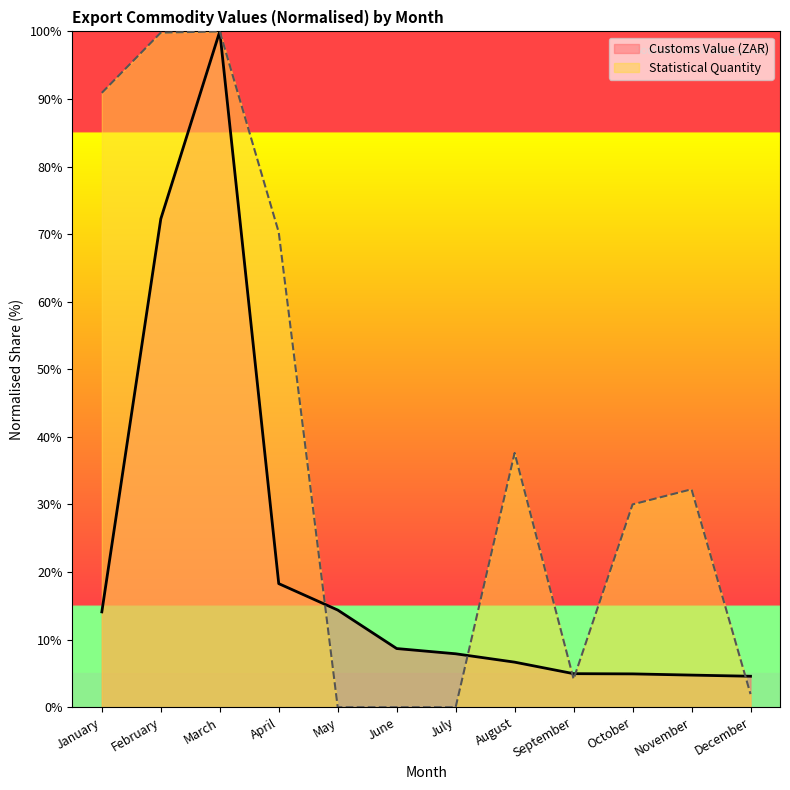

Which category has the highest value in the Customs Value (ZAR) series?

March